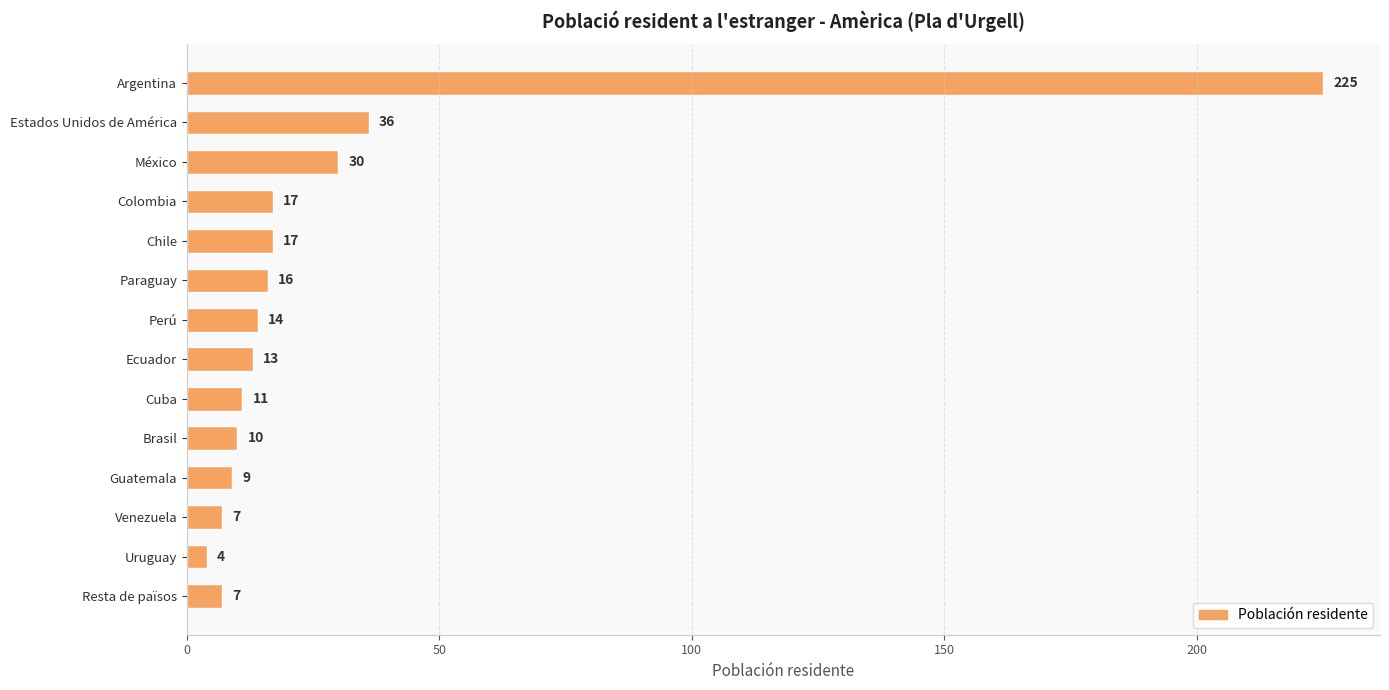

What is the difference between the maximum and minimum values?

221